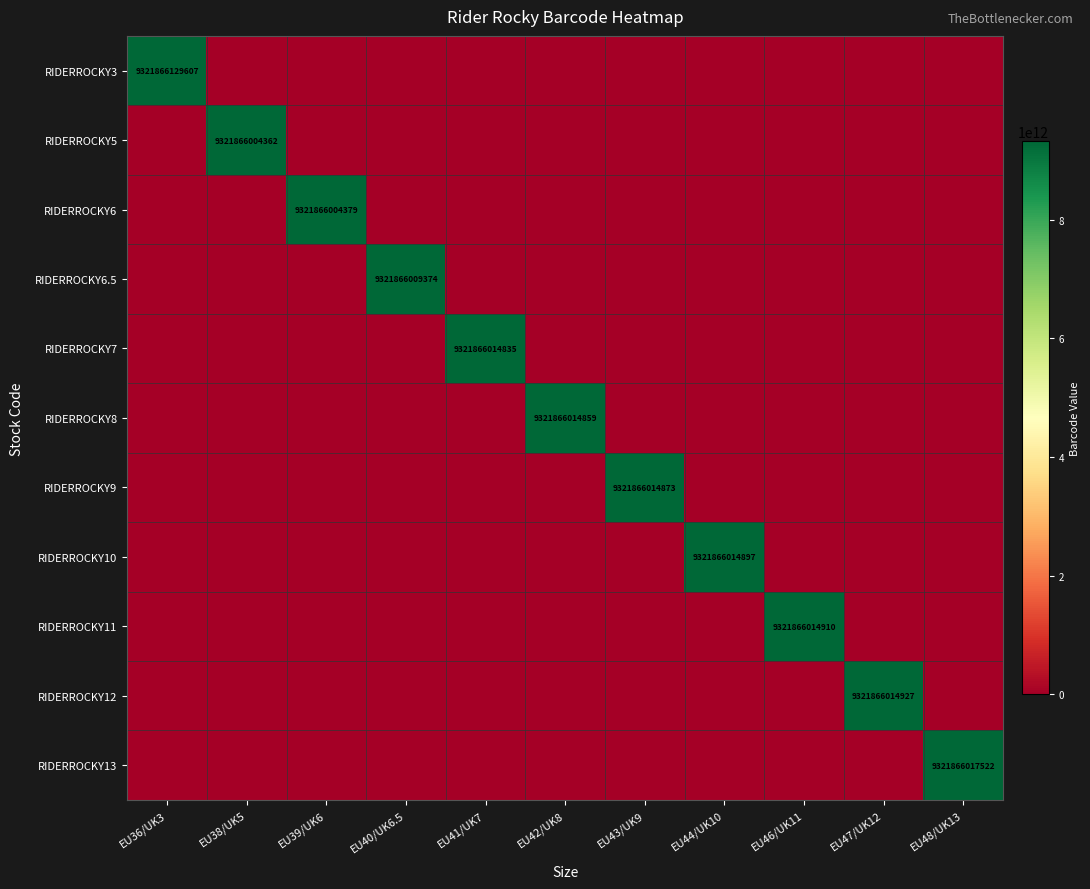

True or false: RIDERROCKY10 has a value of 9321866014897 at EU44/UK10.

True